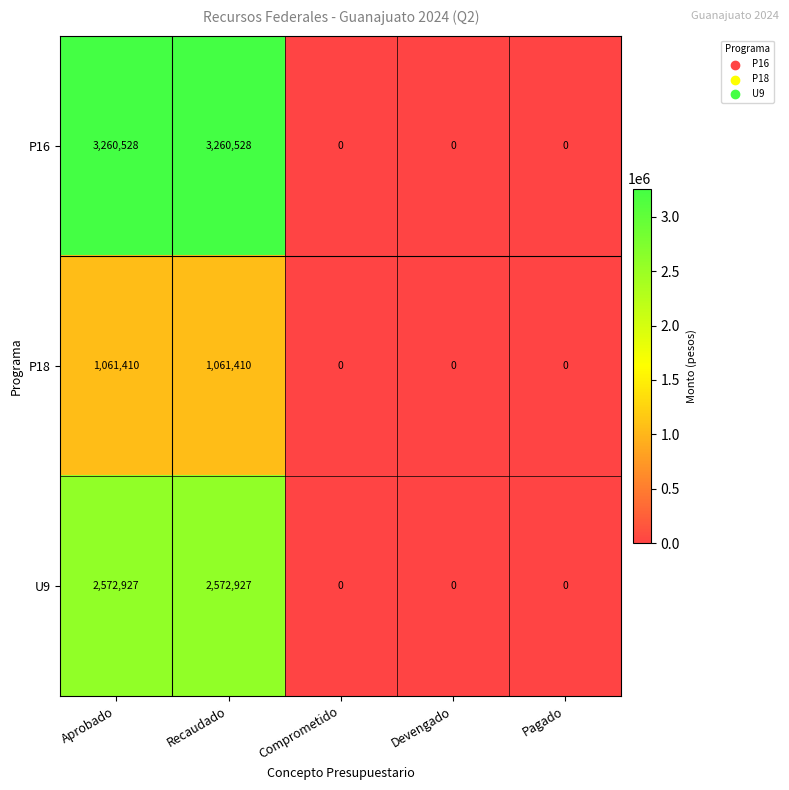

The value of U9 at Recaudado is 1734529. True or false?

False